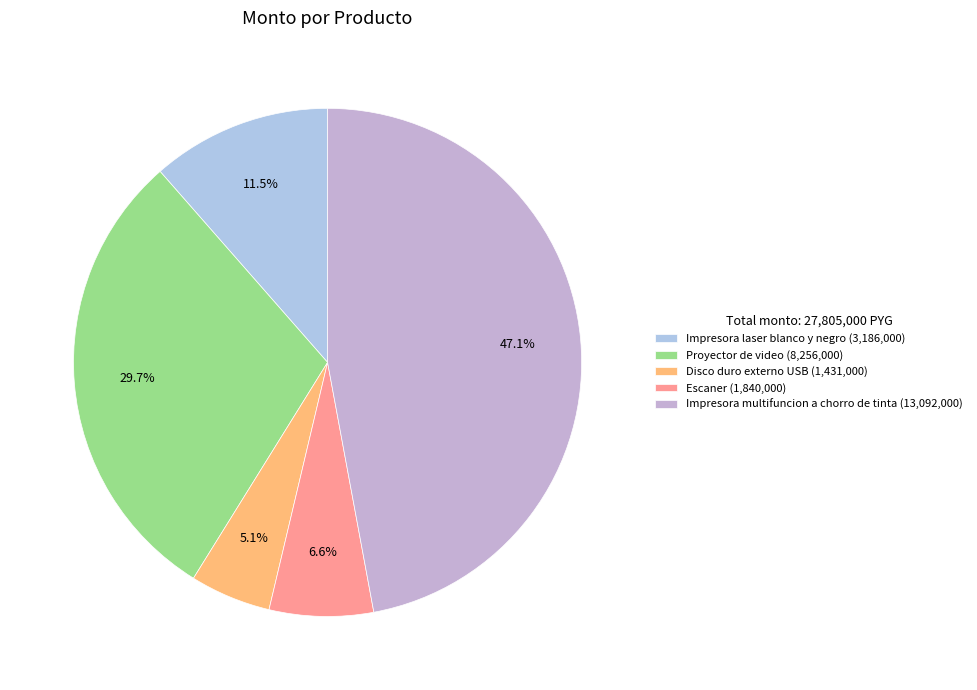

To the nearest percent, what portion does Impresora multifuncion a chorro de tinta represent?

47%